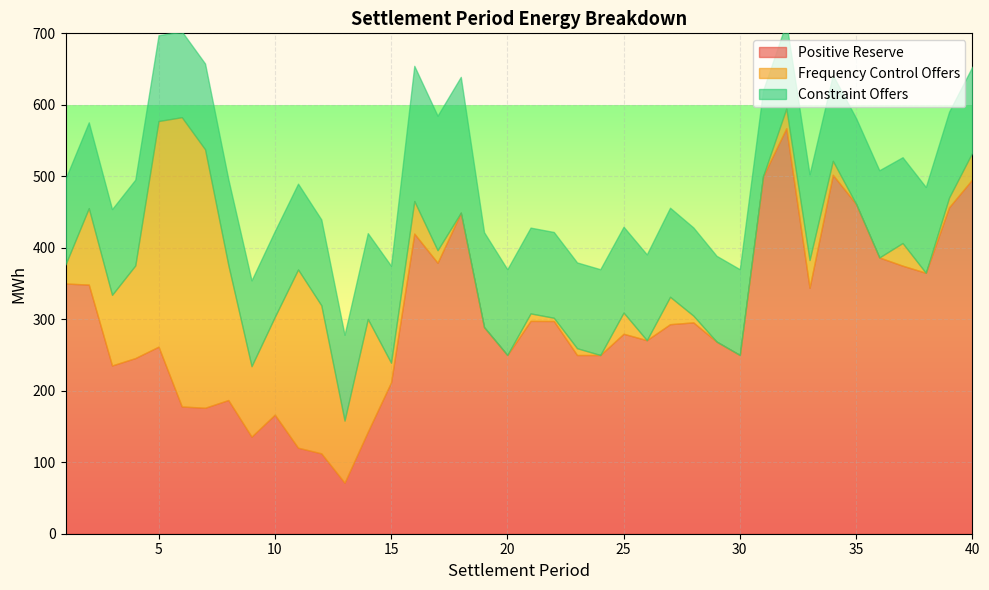

Is it true that Frequency Control Offers equals 129.6 at 4?

True